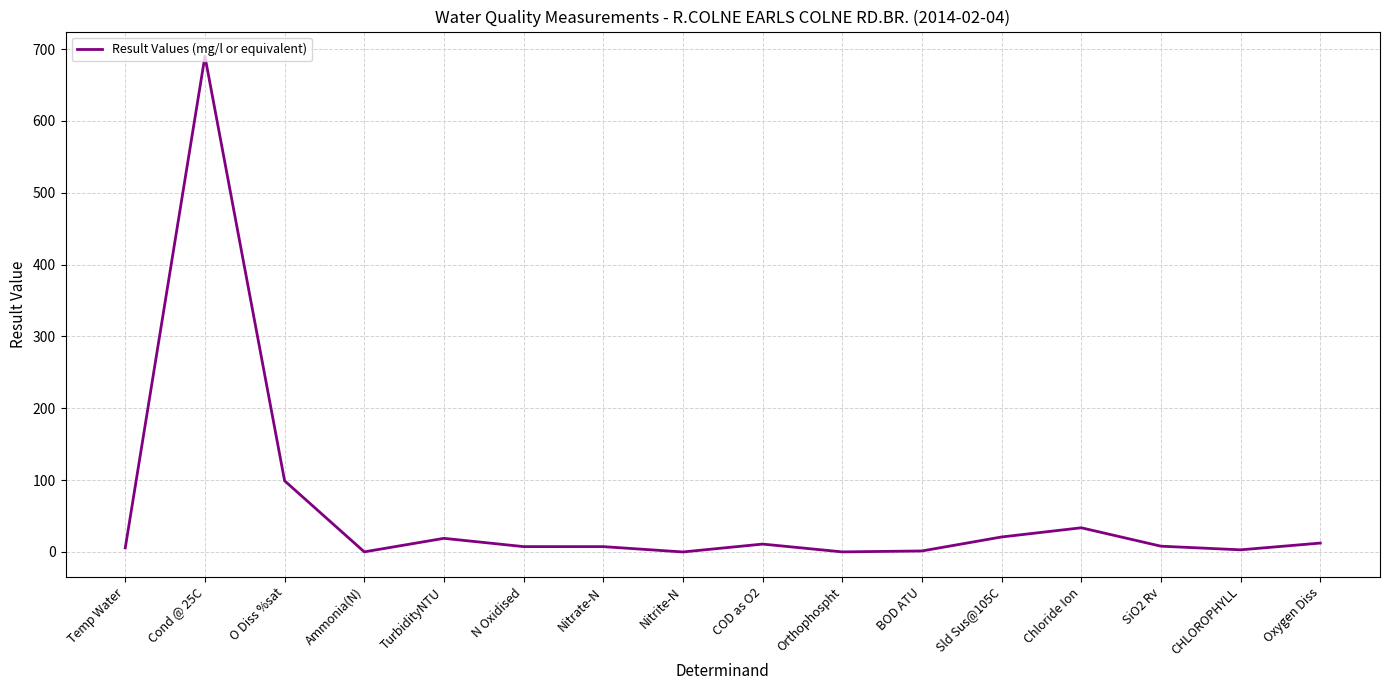

What is the difference between the values at Cond @ 25C and O Diss %sat?

590.9